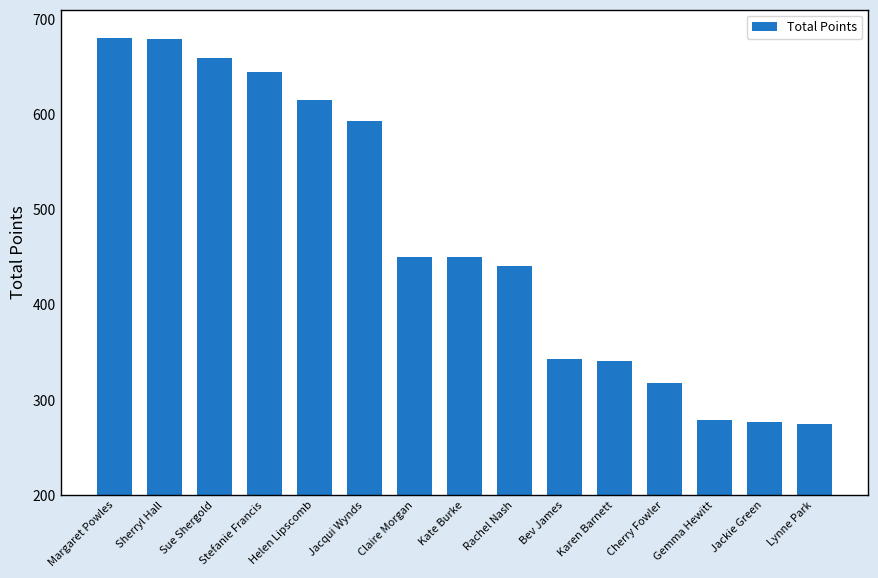

What is the change in value from Stefanie Francis to Gemma Hewitt?

-365